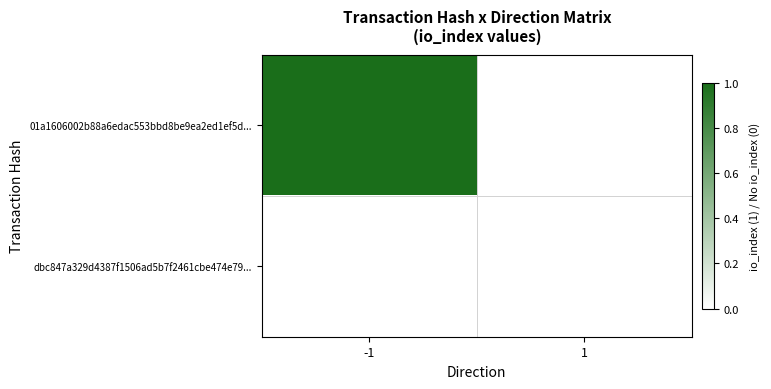

What is the total value across all series at -1?

1